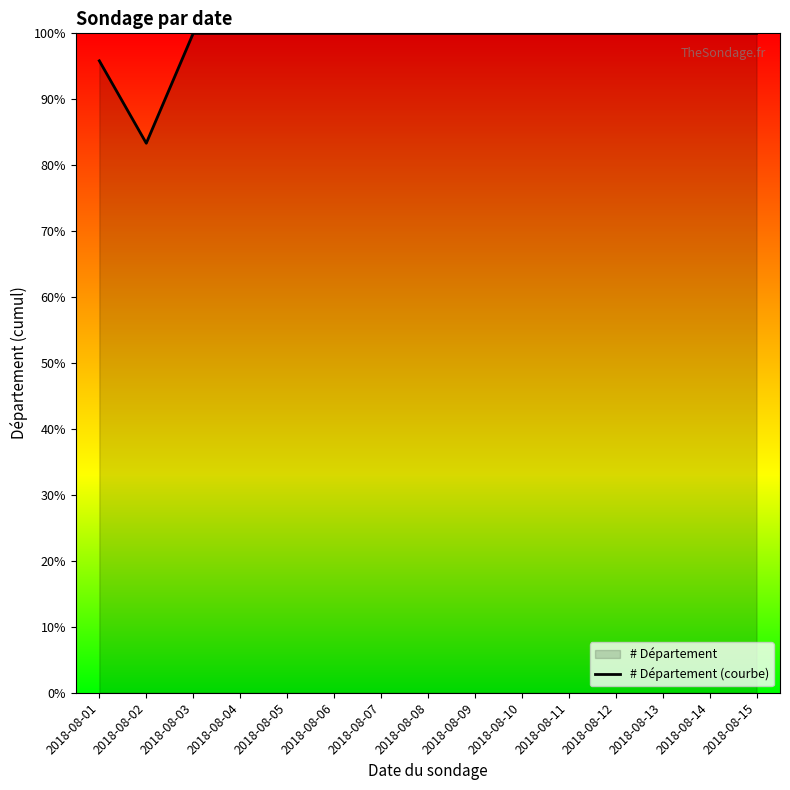

Reading left to right, list all the values displayed in this chart.

95.8	83.3	100.0	100.0	100.0	100.0	100.0	100.0	100.0	100.0	100.0	100.0	100.0	100.0	100.0